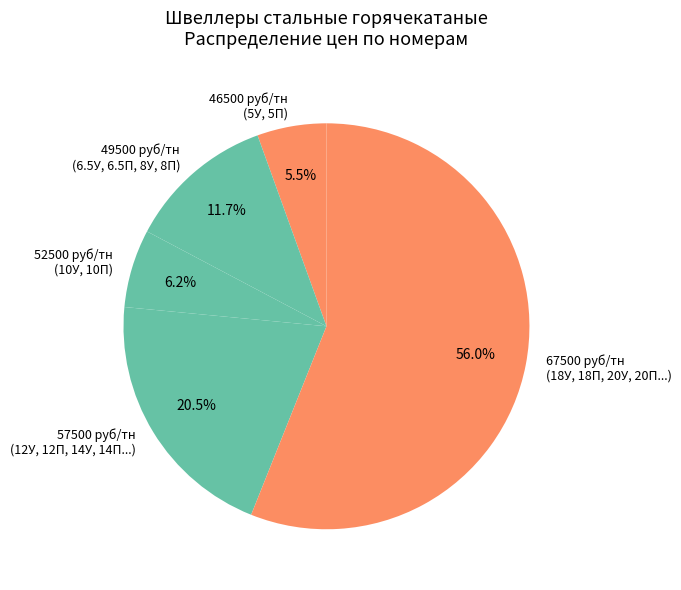

How many segments does this pie chart have?

5